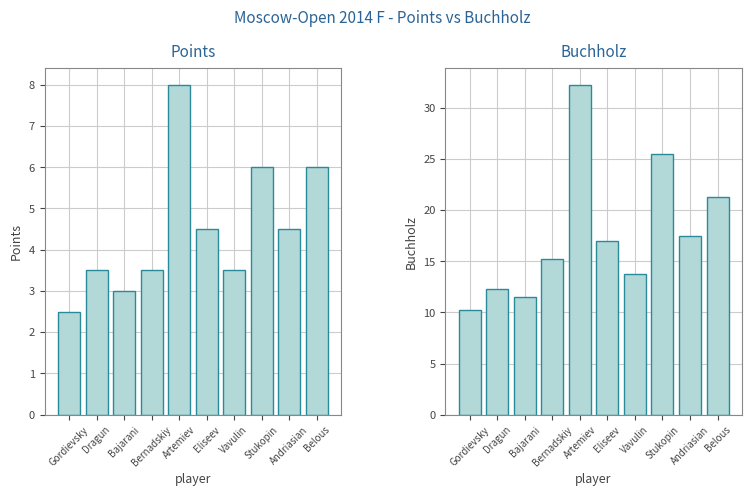

At which label is Buchholz closest to 21?

Belous